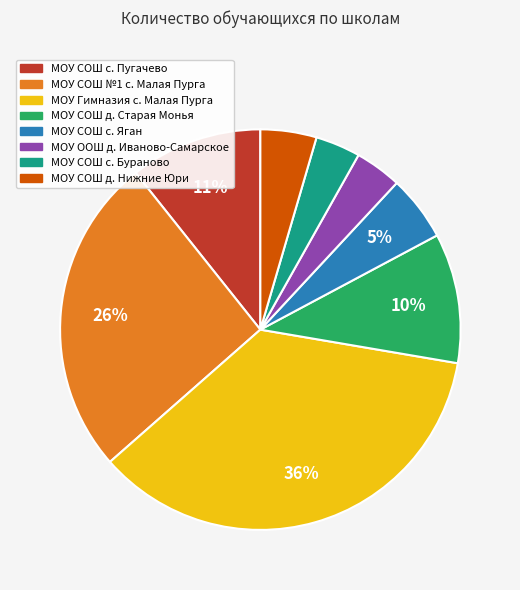

Is it true that МОУ СОШ с. Пугачево is 18% of the pie?

False